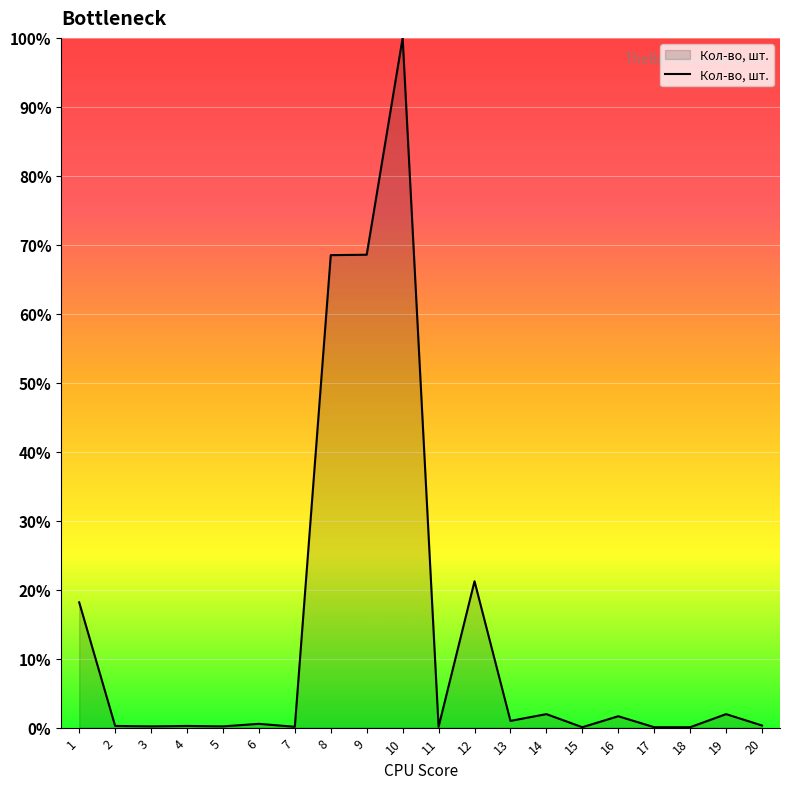

What is the approximate value at 10?

100.0